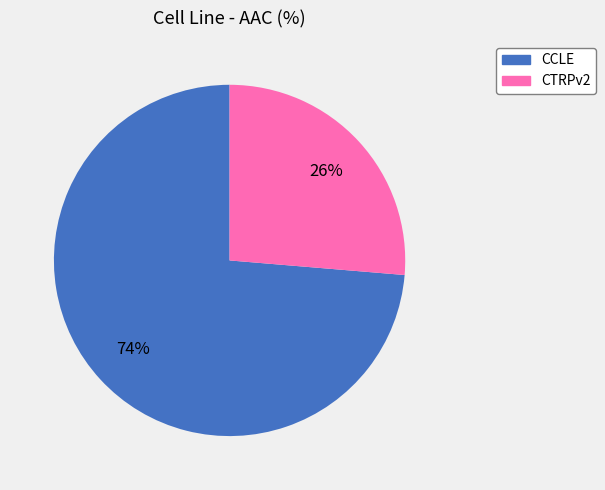

Which category accounts for the majority?

CCLE